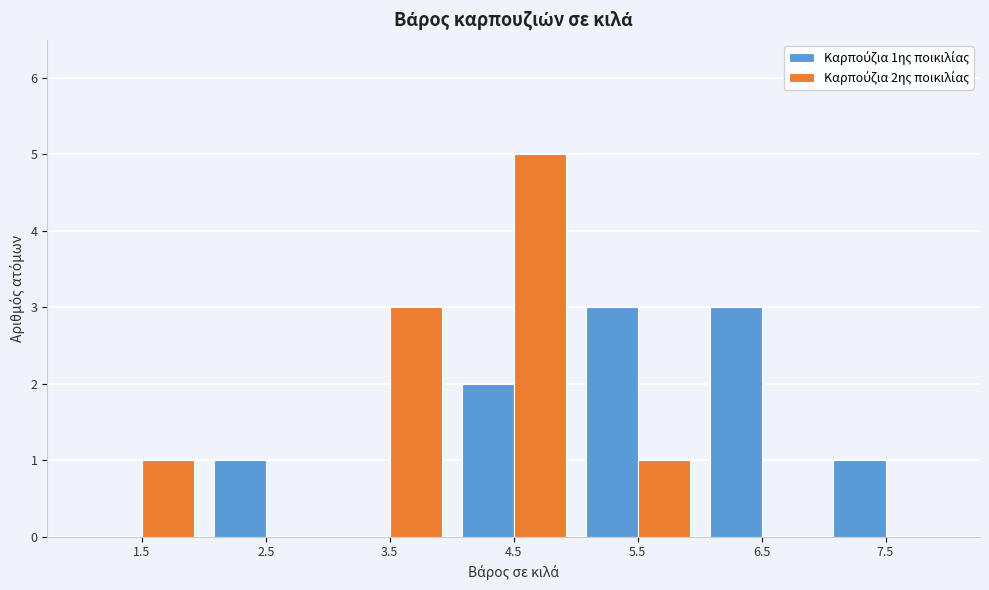

In the Καρπούζια 2ης ποικιλίας series, which range on the x-axis has the tallest bar?

4 to 5